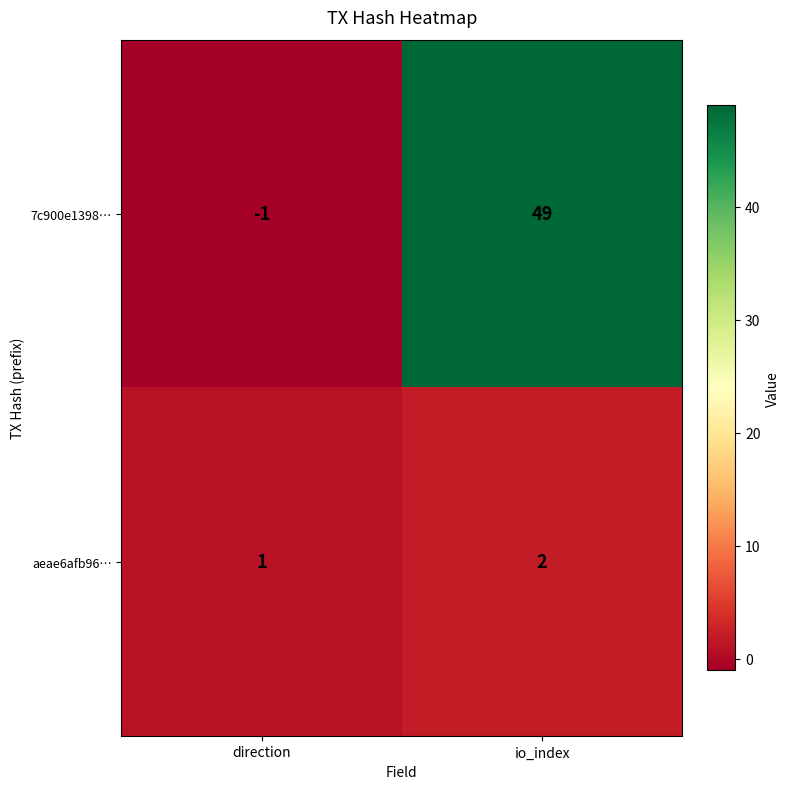

What is the sum of the aeae6afb96… values at direction and io_index?

3